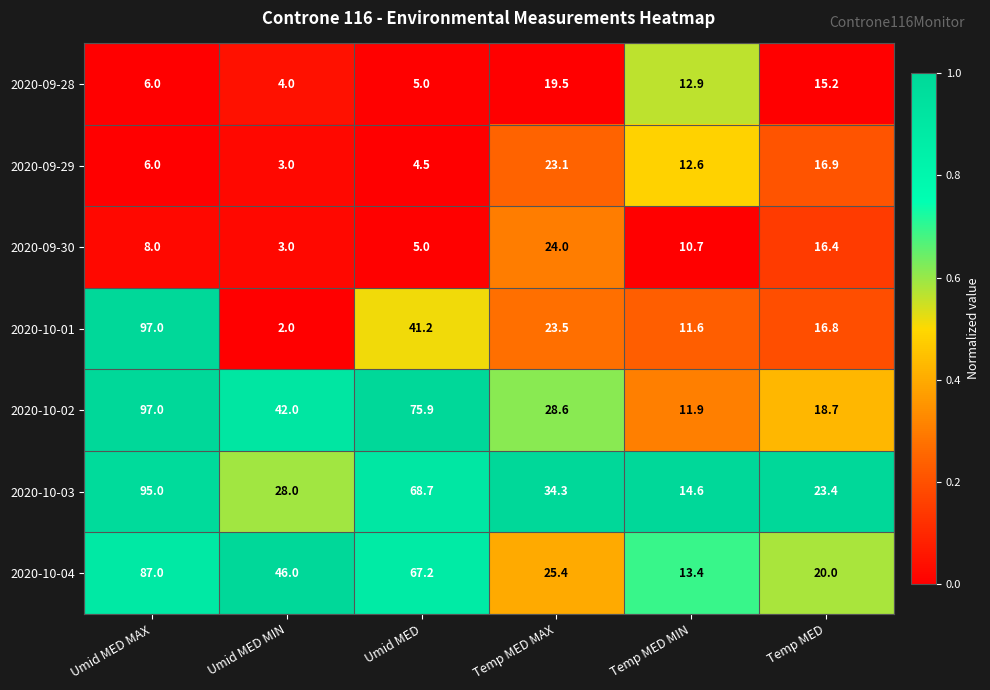

Which series changed the most between Umid MED MIN and Temp MED?

2020-10-04